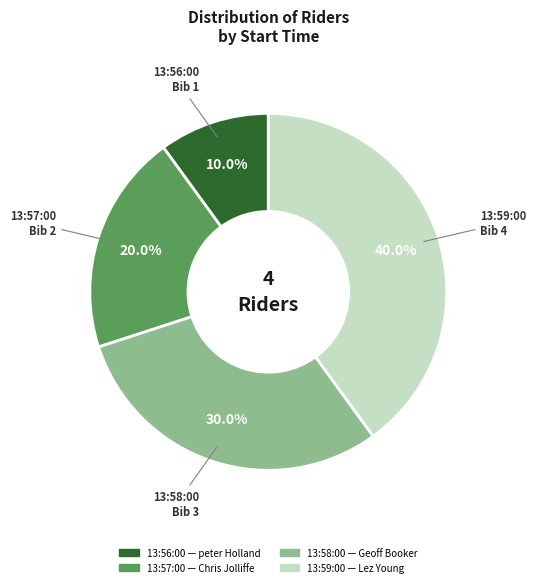

Rank the categories by value from highest to lowest.

13:59:00, 13:58:00, 13:57:00, 13:56:00